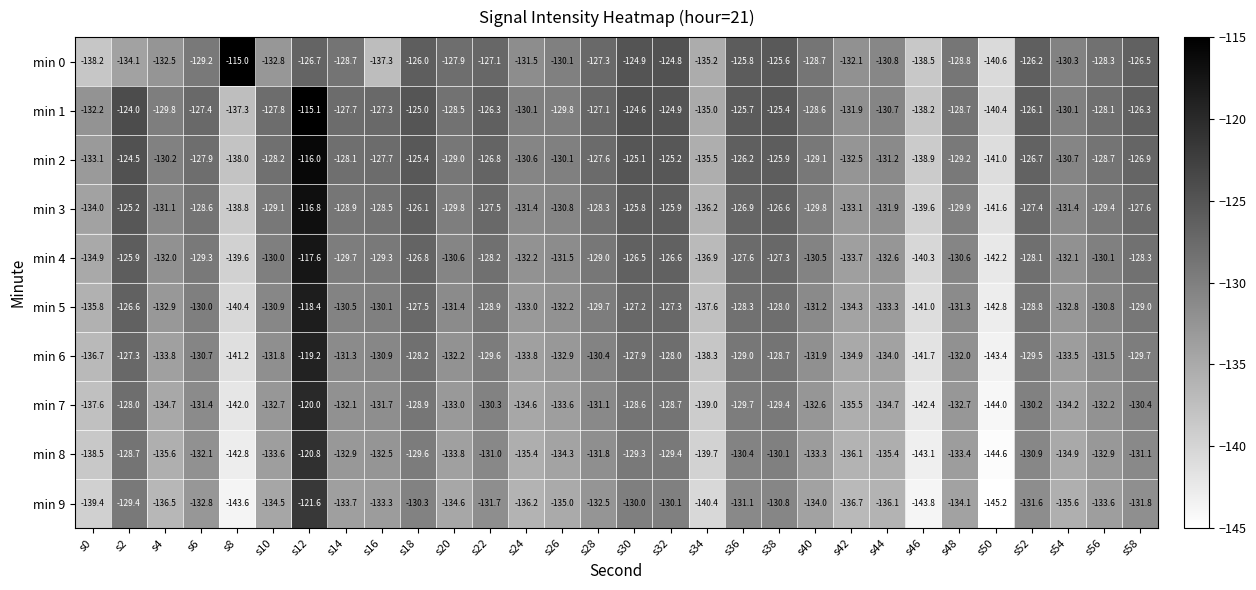

What is the sum of all min 0 values?

-3891.5